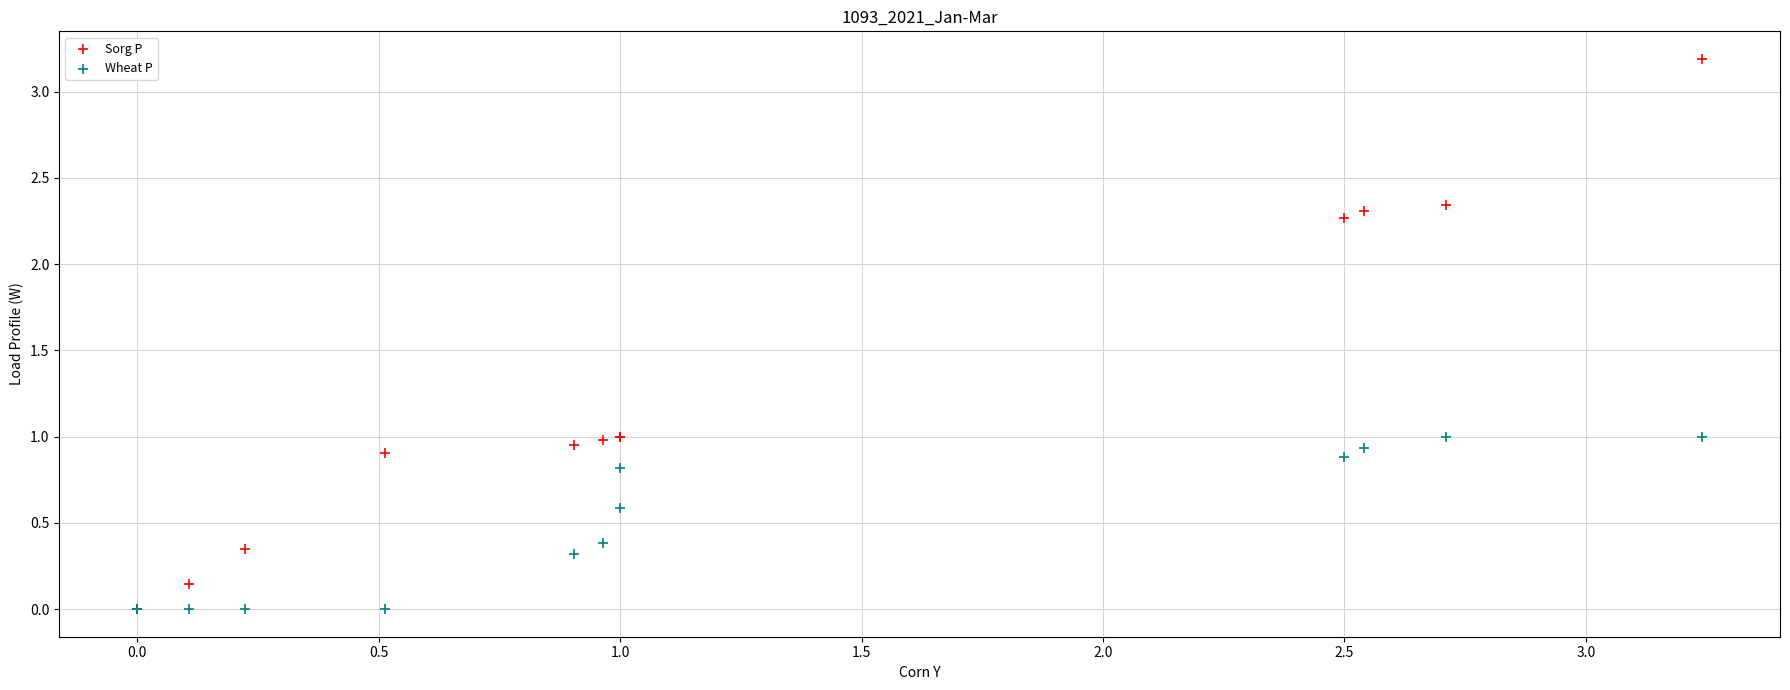

Which series reaches the maximum Y coordinate?

Sorg P